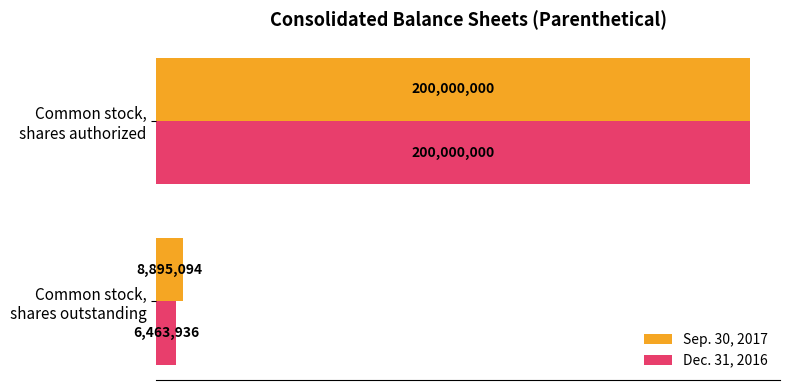

What are all the series names shown in the legend?

Sep. 30, 2017, Dec. 31, 2016